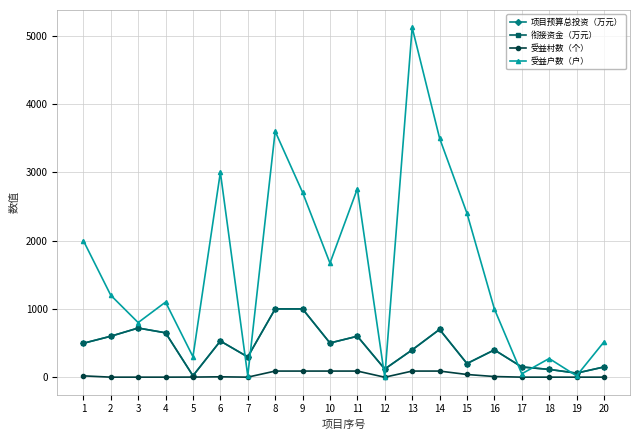

Where is 受益户数（户） nearest to the value 2560?

9